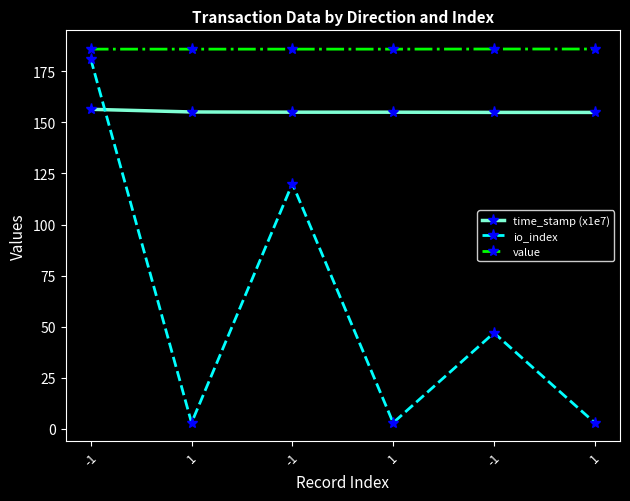

How many lines are shown in the chart?

3